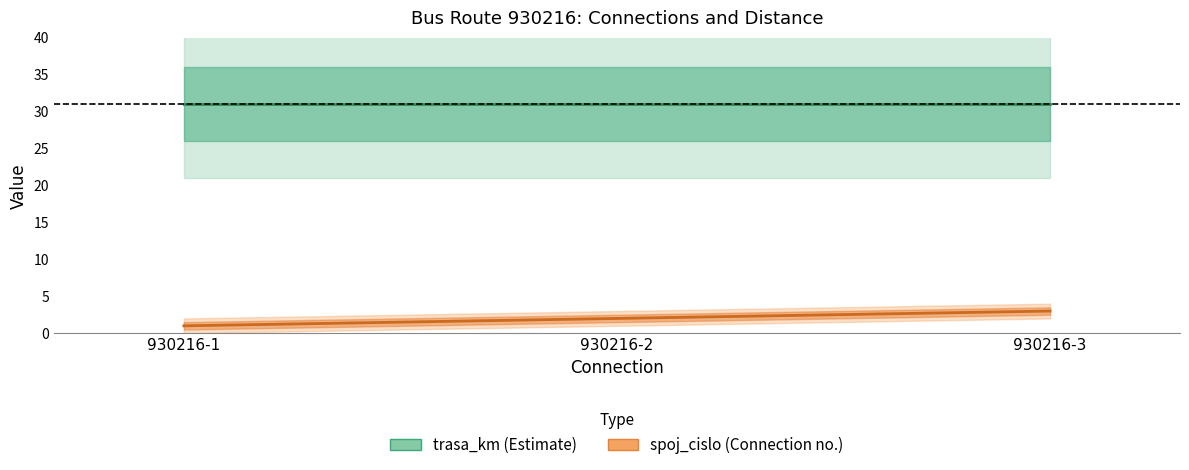

The value at 930216-1 is 0. True or false?

False